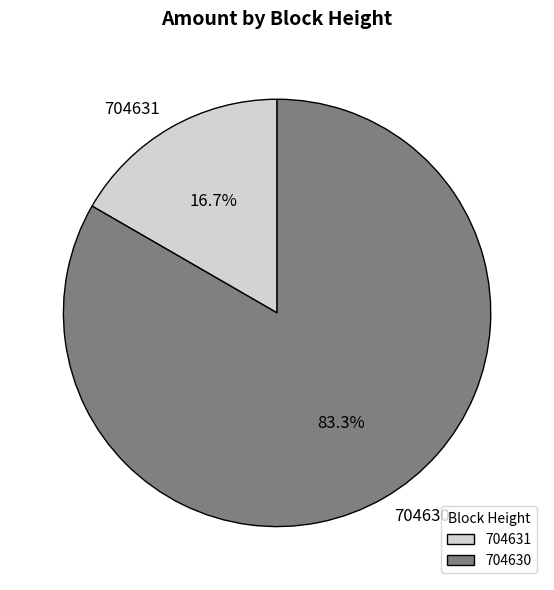

True or false: 704631 accounts for 17% of the total.

True